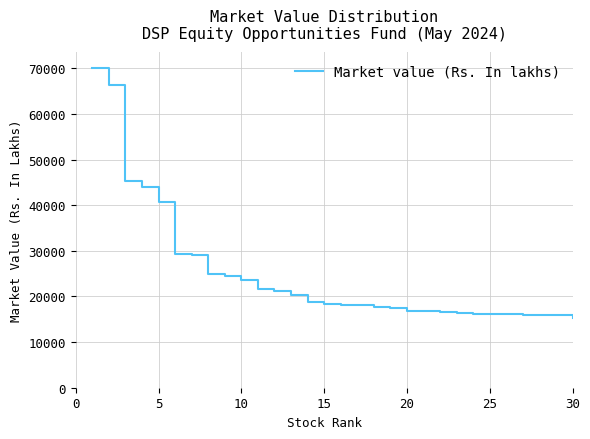

What is the difference between the maximum and minimum values?

54677.5